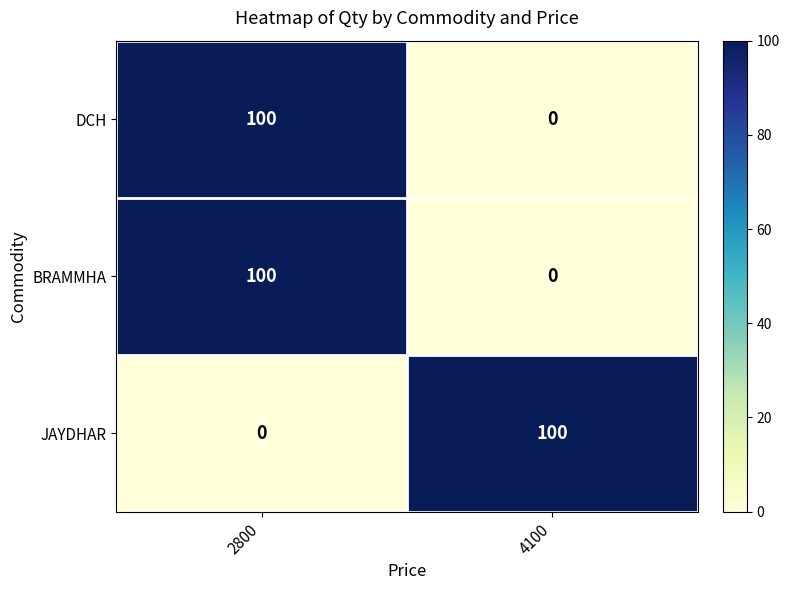

Reading left to right, what are all the values shown in this chart?

DCH: 2800=100	4100=0
BRAMMHA: 2800=100	4100=0
JAYDHAR: 2800=0	4100=100